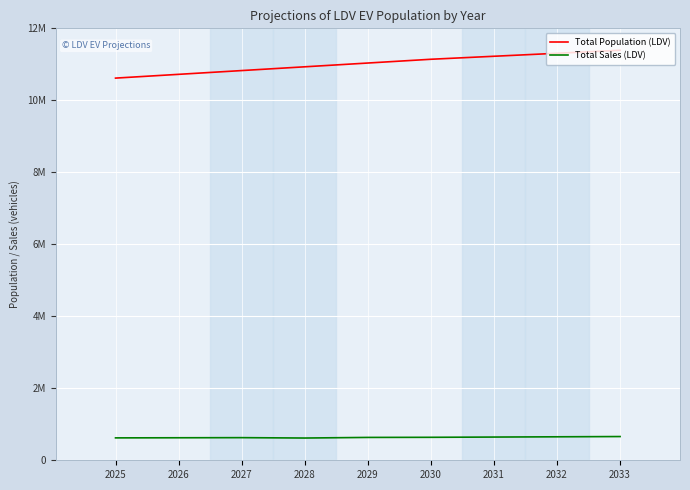

Is it true that Total Sales (LDV) equals 985237.3 at 2027?

False